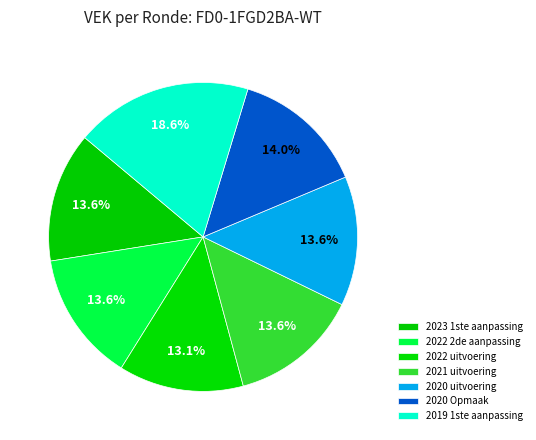

True or false: 2023 1ste aanpassing accounts for 14% of the total.

True